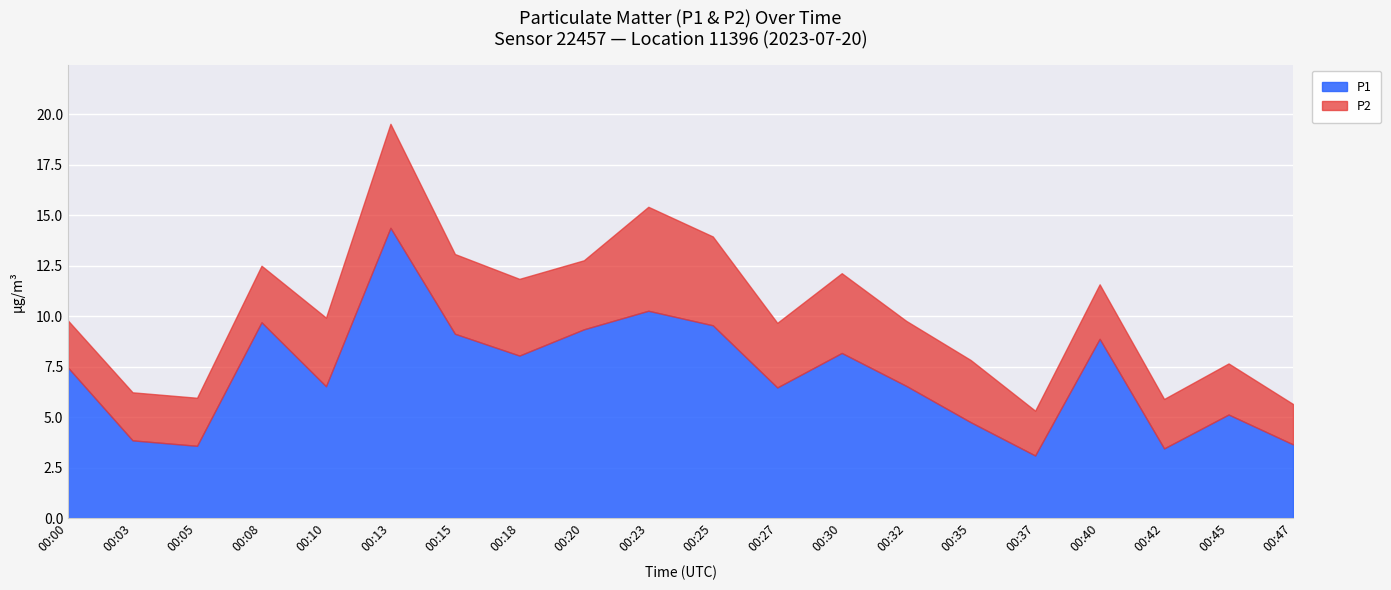

True or false: P2 and P1 cross at least once.

False